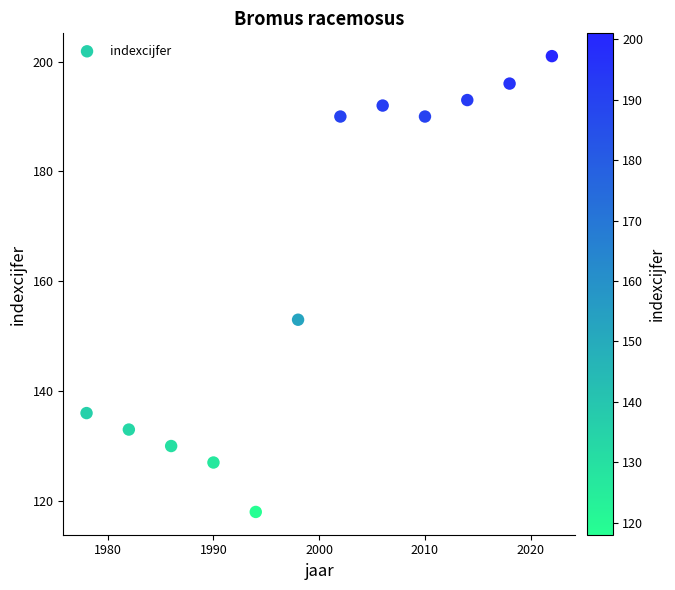

What Y value in the scatter plot is closest to 159?

153